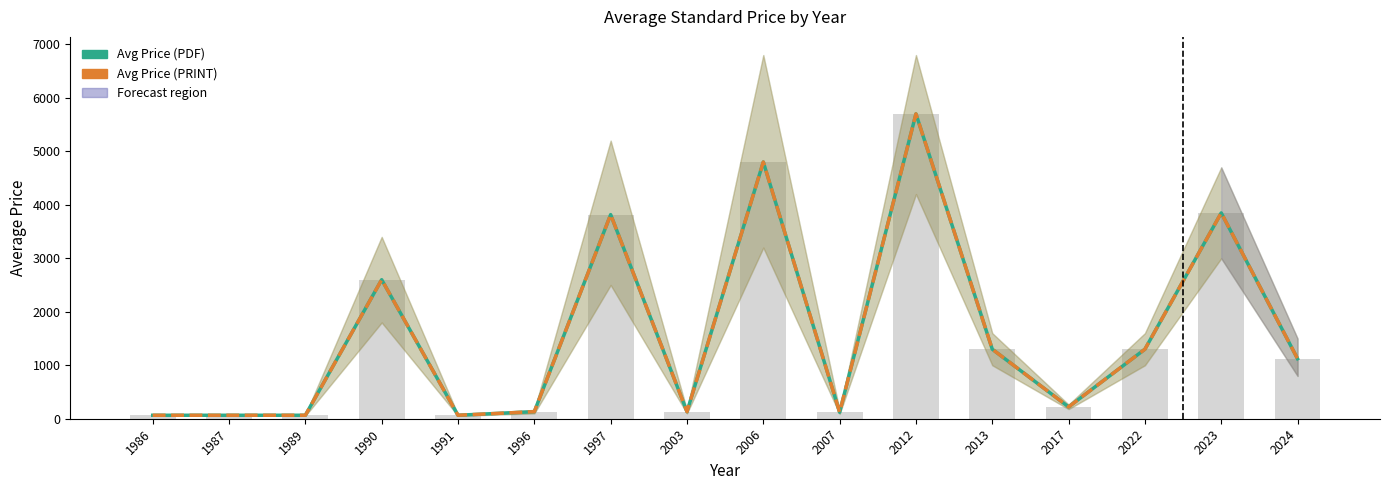

The Avg Price (PDF) series shows 65.0 at 1991. True or false?

True